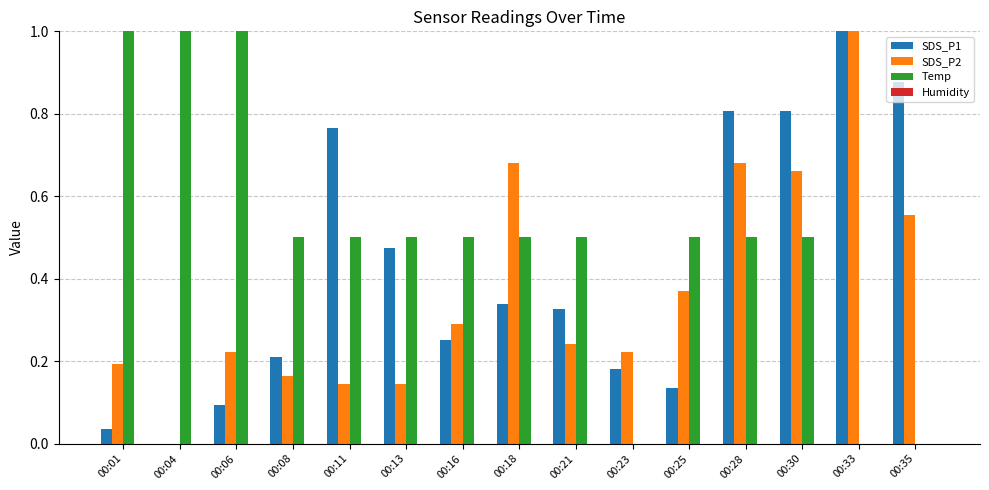

True or false: SDS_P2 has a value of 0.4 at 00:18.

False